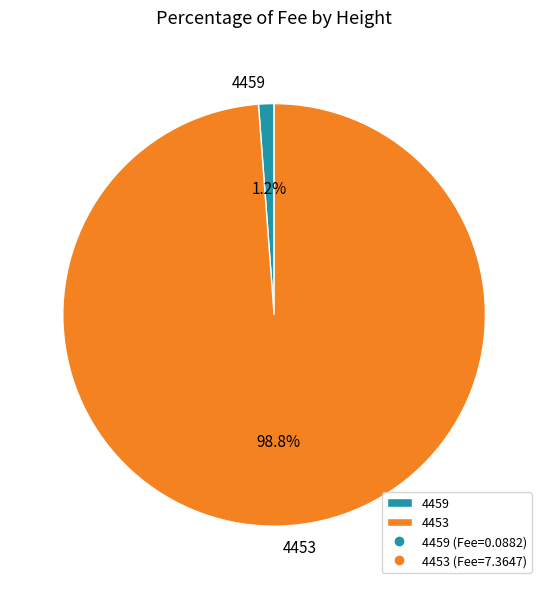

What is the total percentage of 4459 and 4453?

100.0%